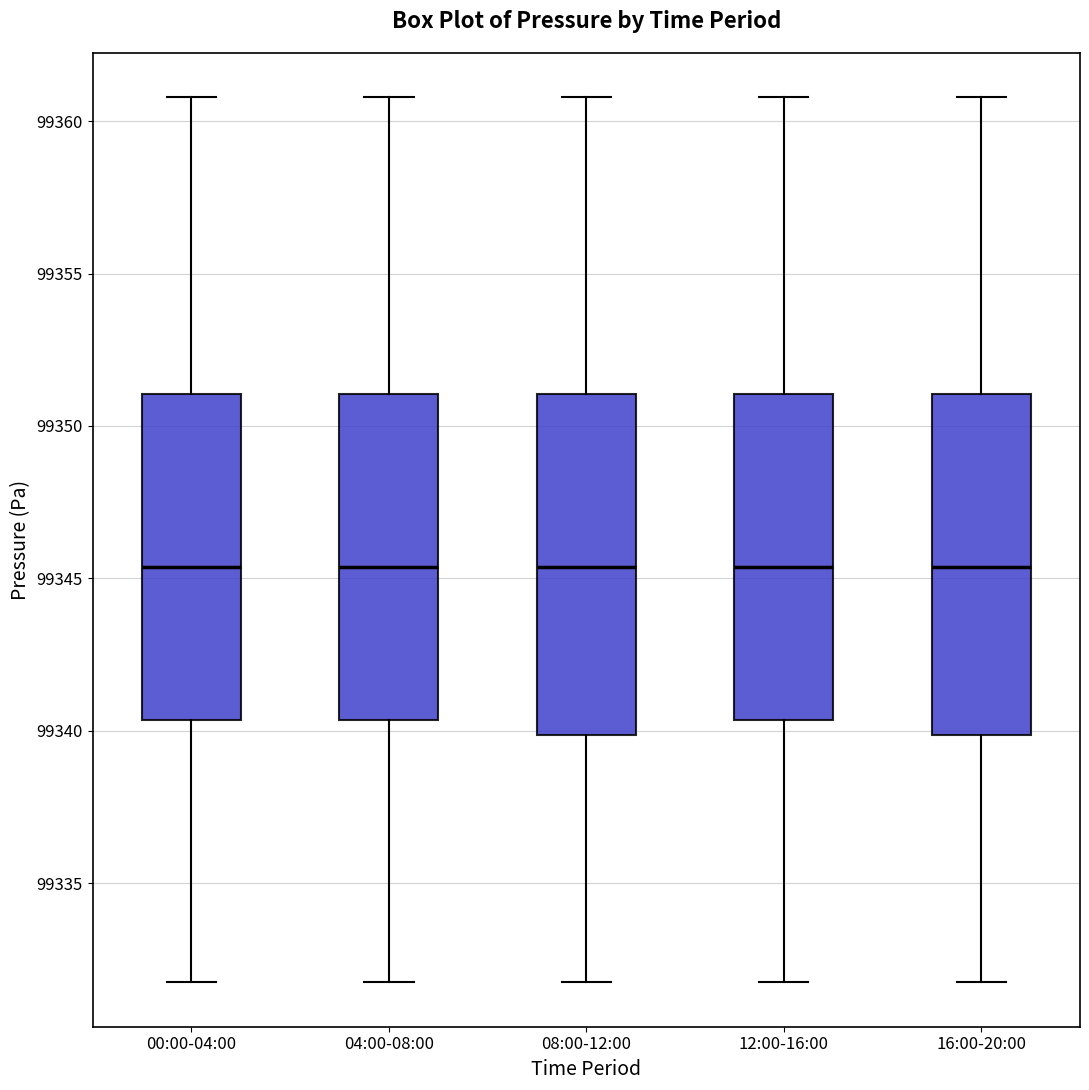

Reading left to right, transcribe this box plot: for each box, give where its median line is, the range the box spans, and where its two whiskers end, as read against the y-axis. The values are not printed on the chart, so give them approximately, as read against the axis.

00:00-04:00: median 99345.5, box 99340.5 to 99351.0, whiskers 99332.0 to 99361.0
04:00-08:00: median 99345.5, box 99340.5 to 99351.0, whiskers 99332.0 to 99361.0
08:00-12:00: median 99345.5, box 99340.0 to 99351.0, whiskers 99332.0 to 99361.0
12:00-16:00: median 99345.5, box 99340.5 to 99351.0, whiskers 99332.0 to 99361.0
16:00-20:00: median 99345.5, box 99340.0 to 99351.0, whiskers 99332.0 to 99361.0